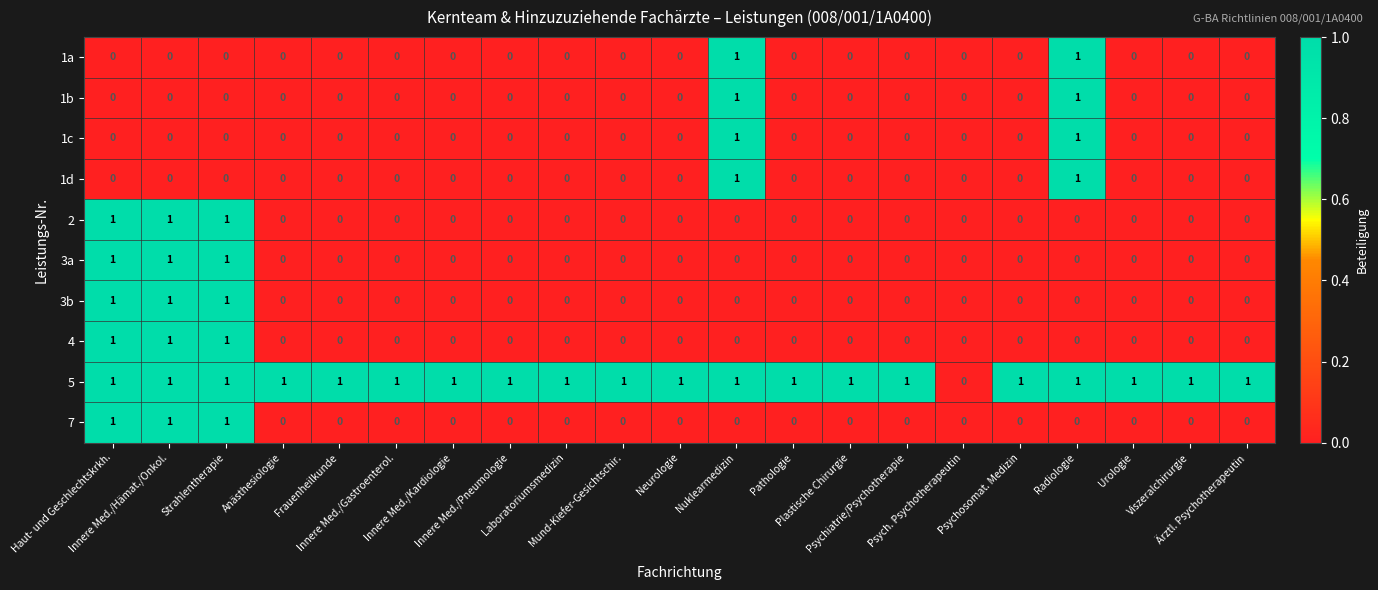

How many 5 values are between 1 and 2?

20